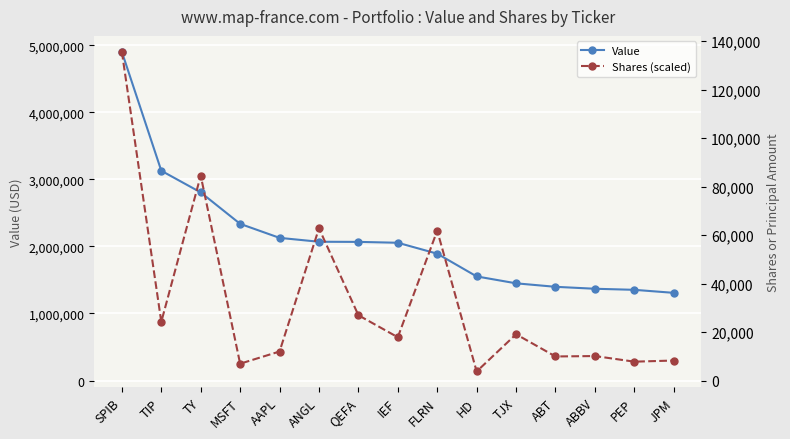

The value of Shares (scaled) at IEF is 444556.3. True or false?

False